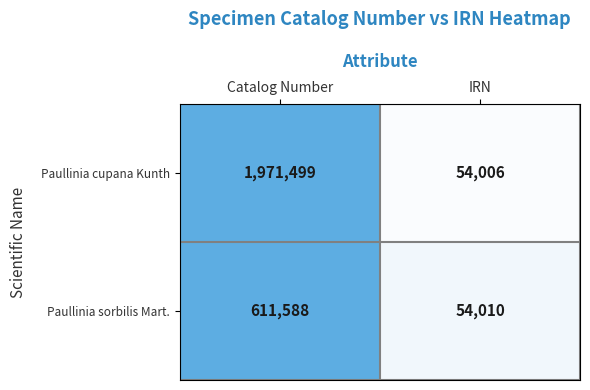

At which category is the sum across all series the highest?

Catalog Number